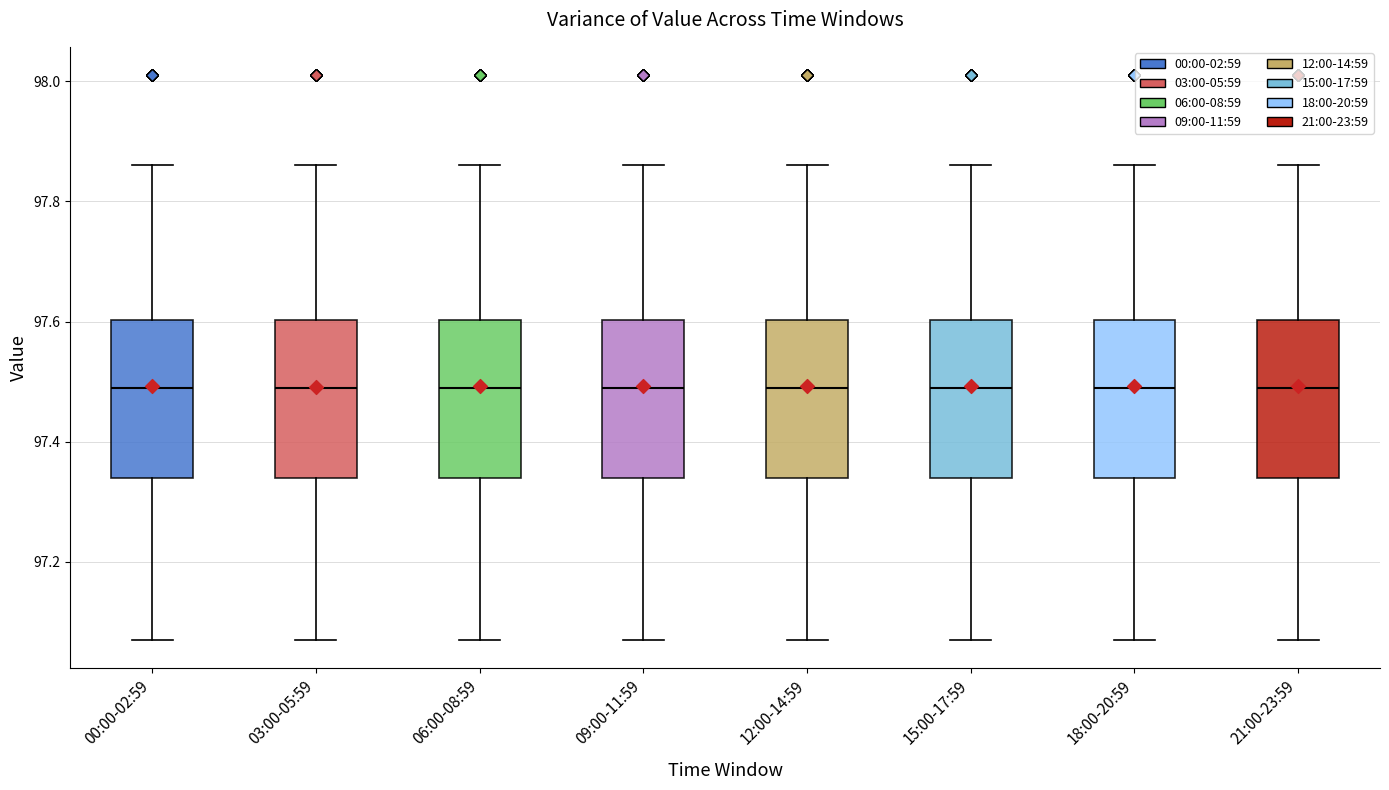

Reading left to right, read every box against the y-axis: the position of its median line, the range the box covers, and the ends of its whiskers. The values are not printed on the chart, so give them approximately, as read against the axis.

00:00-02:59: median 97.50, box 97.34 to 97.60, whiskers 97.08 to 97.86
03:00-05:59: median 97.50, box 97.34 to 97.60, whiskers 97.08 to 97.86
06:00-08:59: median 97.50, box 97.34 to 97.60, whiskers 97.08 to 97.86
09:00-11:59: median 97.50, box 97.34 to 97.60, whiskers 97.08 to 97.86
12:00-14:59: median 97.50, box 97.34 to 97.60, whiskers 97.08 to 97.86
15:00-17:59: median 97.50, box 97.34 to 97.60, whiskers 97.08 to 97.86
18:00-20:59: median 97.50, box 97.34 to 97.60, whiskers 97.08 to 97.86
21:00-23:59: median 97.50, box 97.34 to 97.60, whiskers 97.08 to 97.86